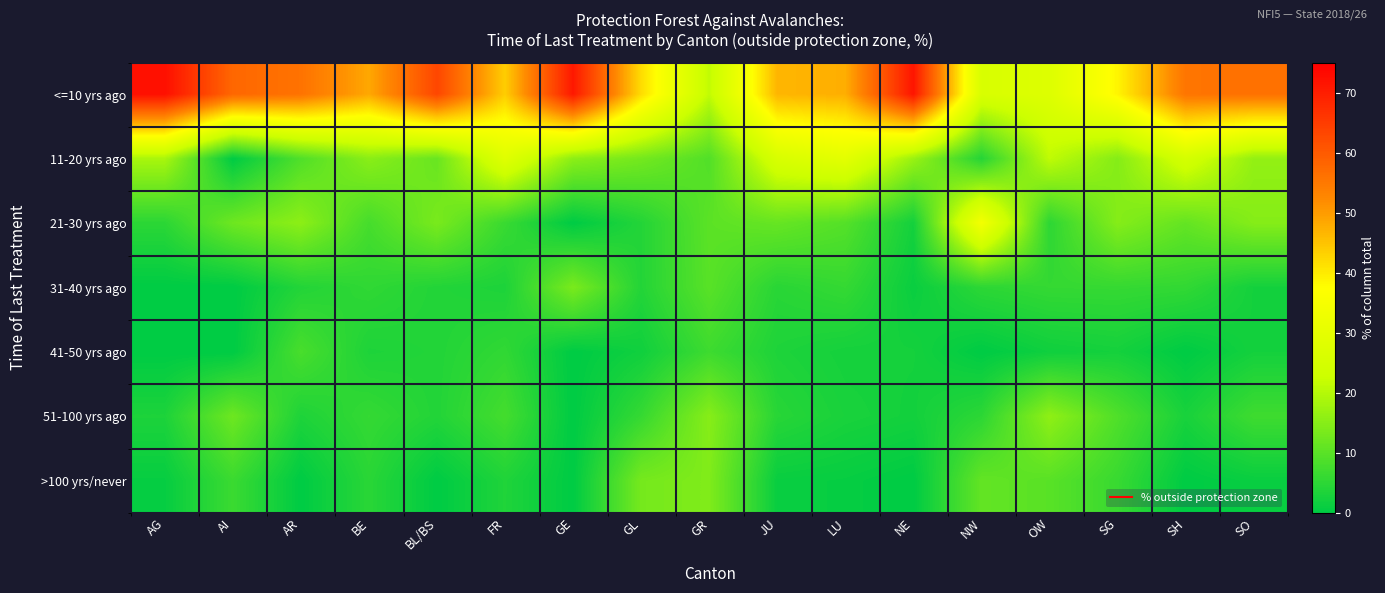

At how many categories does at least one series exceed 26?

16